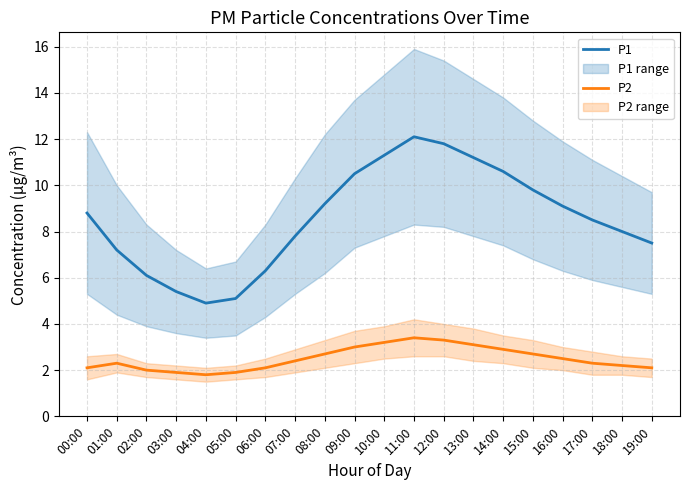

True or false: P2 has a value of 2.6 at 02:00.

False